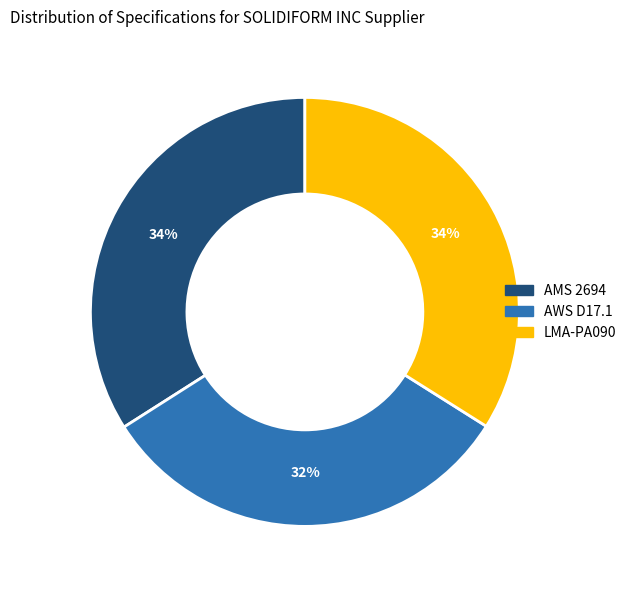

How many slices are in this pie chart?

3